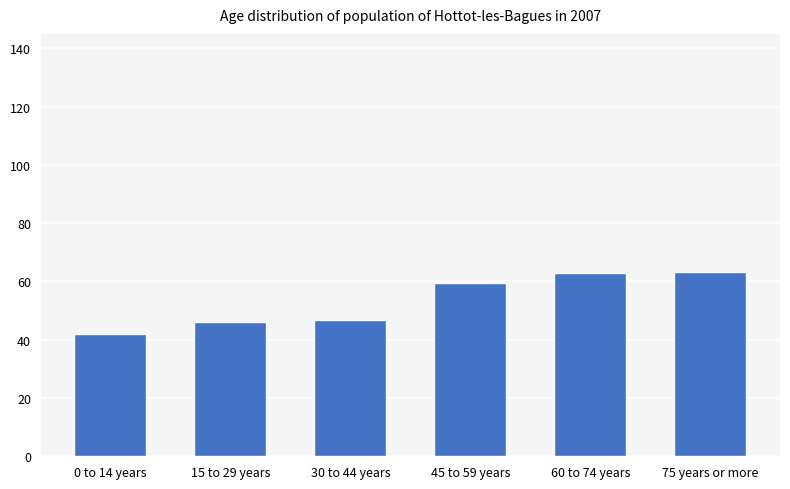

The value at 75 years or more is 37.4. True or false?

False